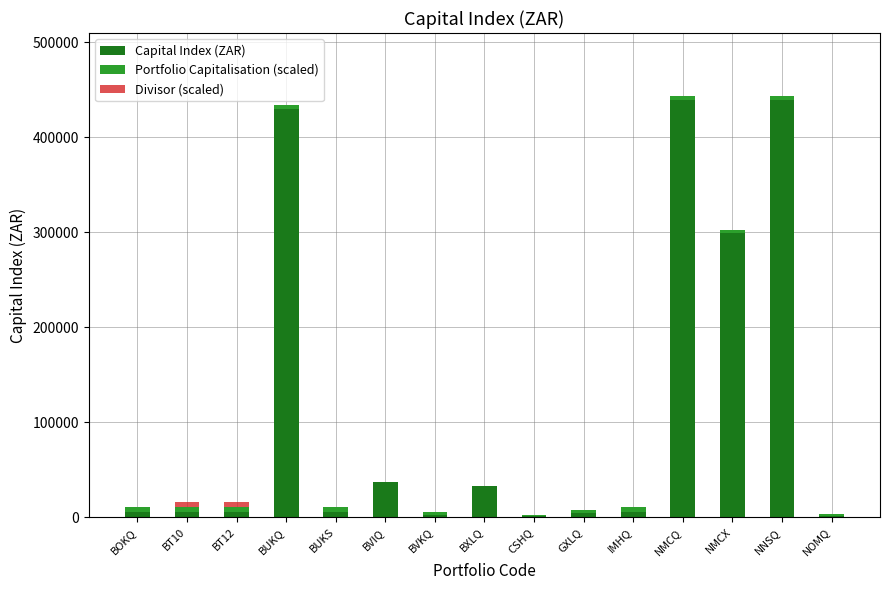

The value of Capital Index (ZAR) at NNSQ is 242010.6. True or false?

False